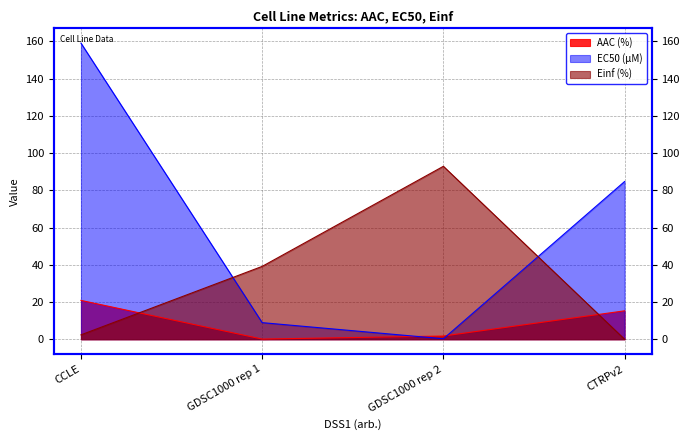

Between GDSC1000 rep 1 and CCLE, which is larger?

CCLE